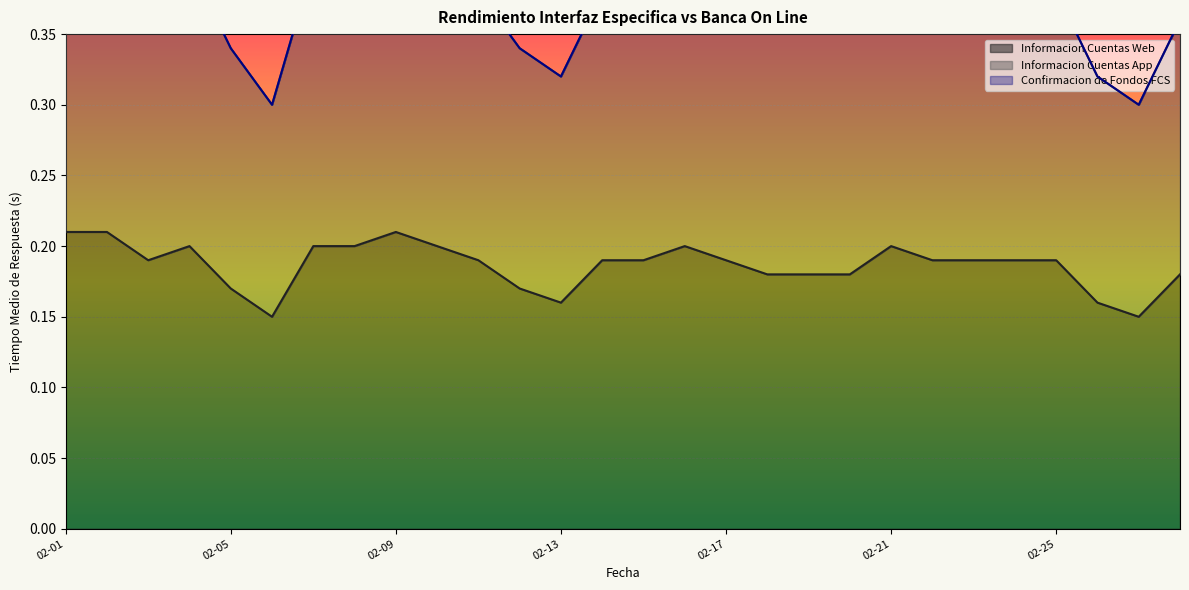

Reading left to right, extract all data points from this chart.

Informacion Cuentas Web: 2022-02-01=0.2	2022-02-02=0.2	2022-02-03=0.2	2022-02-04=0.2	2022-02-05=0.2	2022-02-06=0.1	2022-02-07=0.2	2022-02-08=0.2	2022-02-09=0.2	2022-02-10=0.2	2022-02-11=0.2	2022-02-12=0.2	2022-02-13=0.2	2022-02-14=0.2	2022-02-15=0.2	2022-02-16=0.2	2022-02-17=0.2	2022-02-18=0.2	2022-02-19=0.2	2022-02-20=0.2	2022-02-21=0.2	2022-02-22=0.2	2022-02-23=0.2	2022-02-24=0.2	2022-02-25=0.2	2022-02-26=0.2	2022-02-27=0.1	2022-02-28=0.2
Informacion Cuentas App: 2022-02-01=0.4	2022-02-02=0.4	2022-02-03=0.4	2022-02-04=0.4	2022-02-05=0.3	2022-02-06=0.3	2022-02-07=0.4	2022-02-08=0.4	2022-02-09=0.4	2022-02-10=0.4	2022-02-11=0.4	2022-02-12=0.3	2022-02-13=0.3	2022-02-14=0.4	2022-02-15=0.4	2022-02-16=0.4	2022-02-17=0.4	2022-02-18=0.4	2022-02-19=0.4	2022-02-20=0.4	2022-02-21=0.4	2022-02-22=0.4	2022-02-23=0.4	2022-02-24=0.4	2022-02-25=0.4	2022-02-26=0.3	2022-02-27=0.3	2022-02-28=0.4